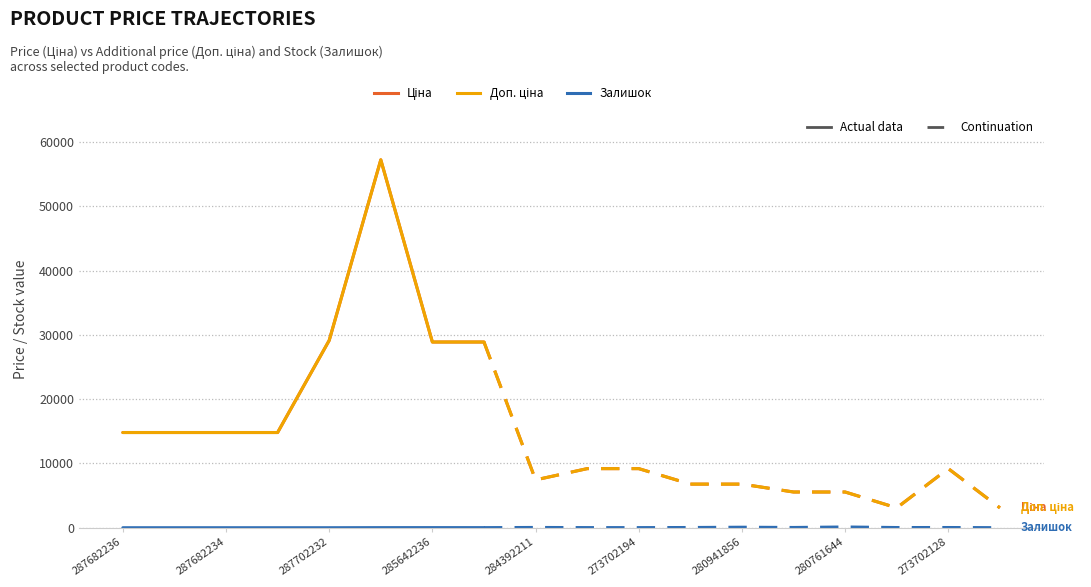

True or false: Ціна and Доп. ціна intersect in this chart.

False